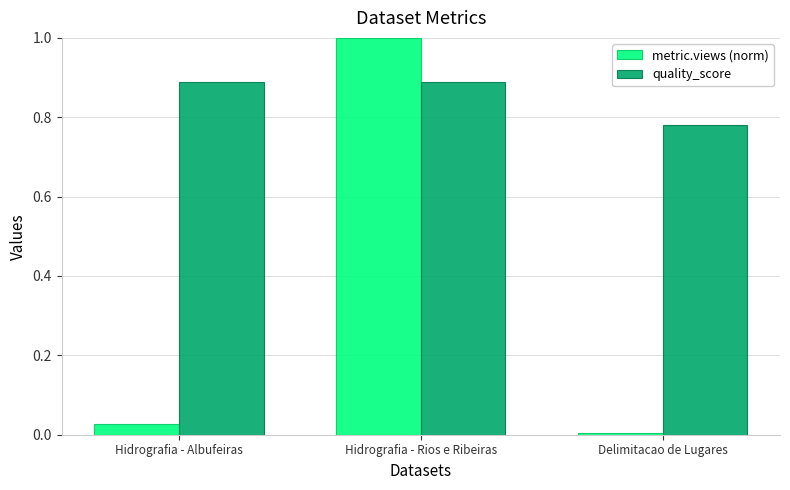

Are the bars horizontal?

No